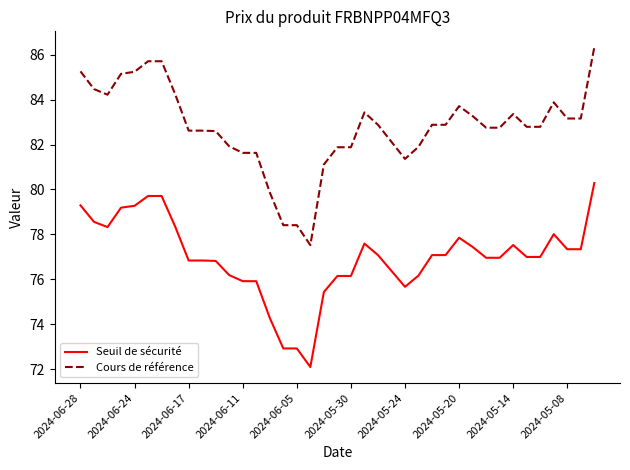

Which series has the widest spread of values?

Cours de référence